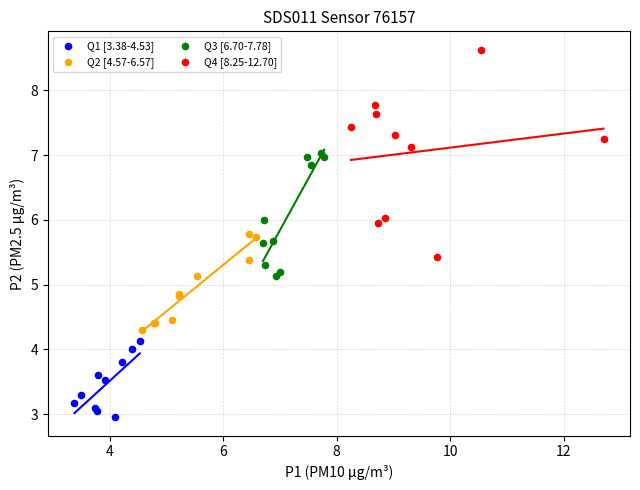

Which series reaches the minimum Y coordinate?

Q1 [3.38-4.53]